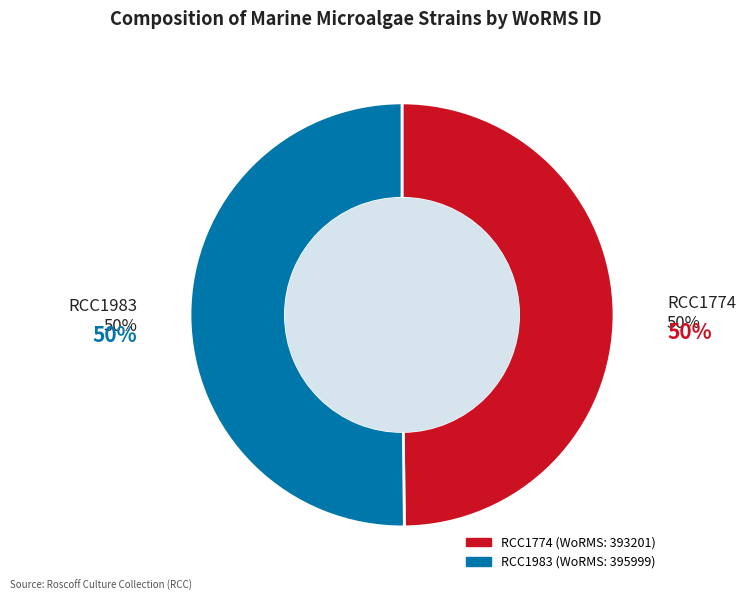

Rank the categories by value from highest to lowest.

RCC1983, RCC1774